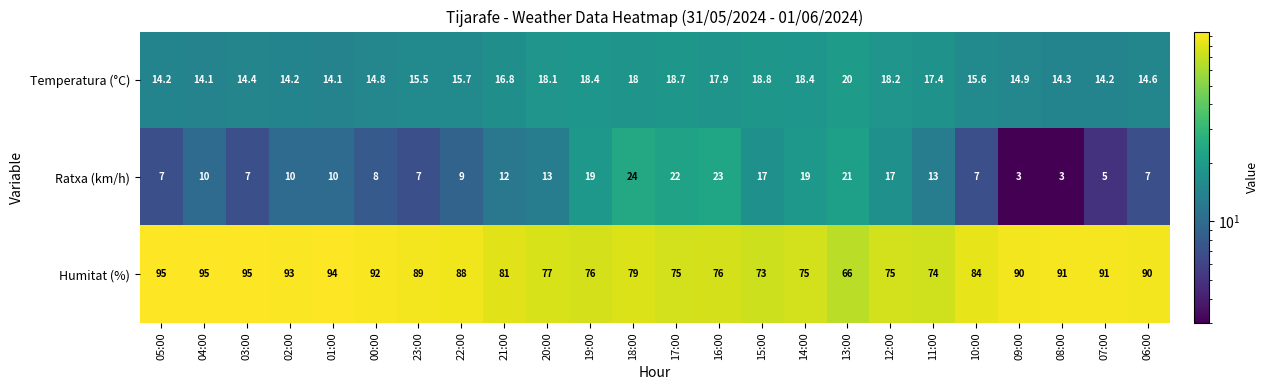

What is the sum of all Ratxa (km/h) values?

293.0